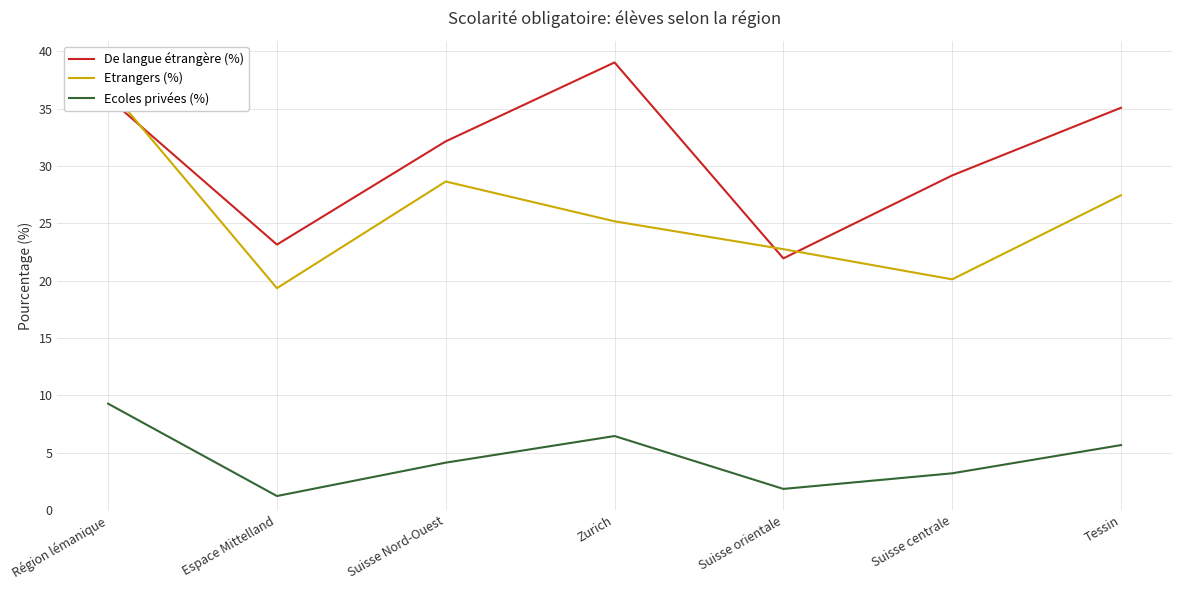

Between which two adjacent categories do Etrangers (%) and De langue étrangère (%) first intersect?

Région lémanique and Espace Mittelland